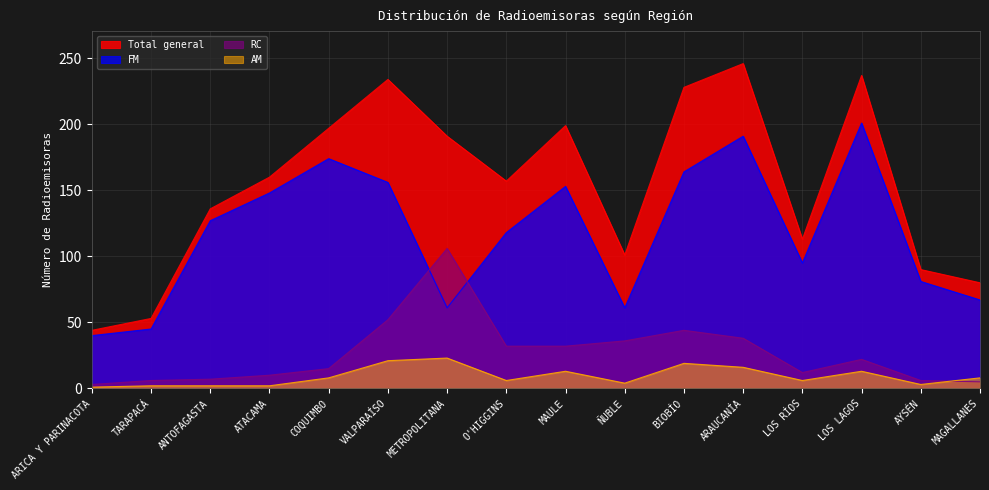

What is the difference between the maximum and minimum values in the AM series?

22